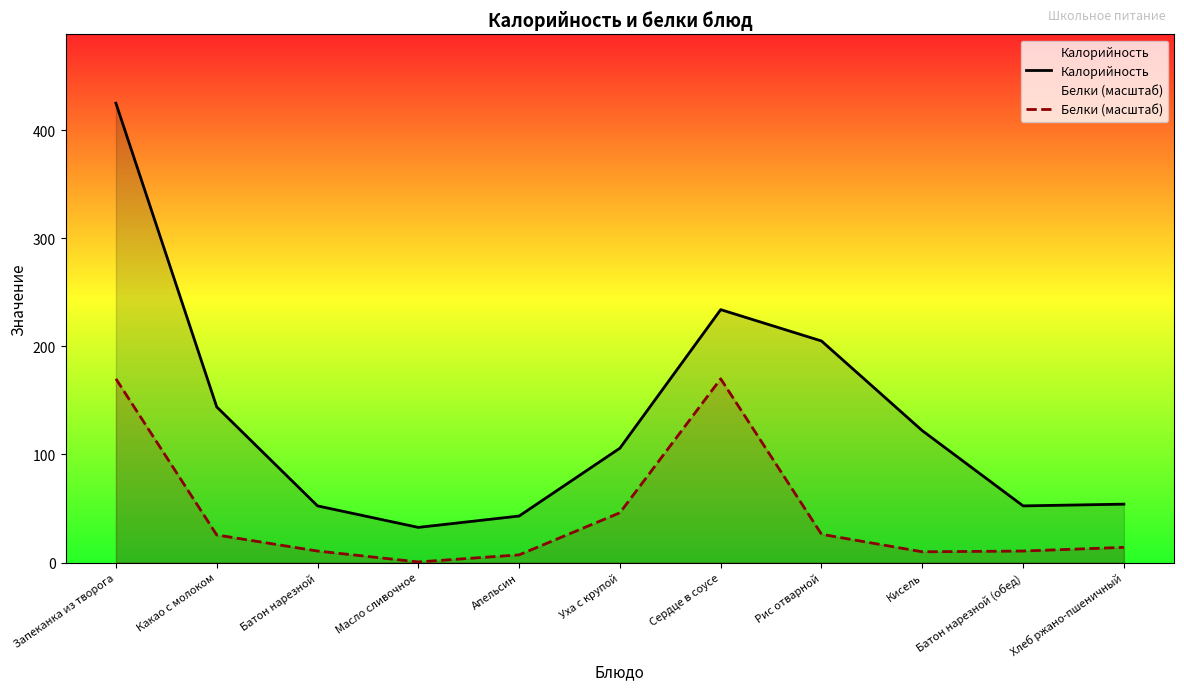

What is the total value across all series at Уха с крупой?

151.8